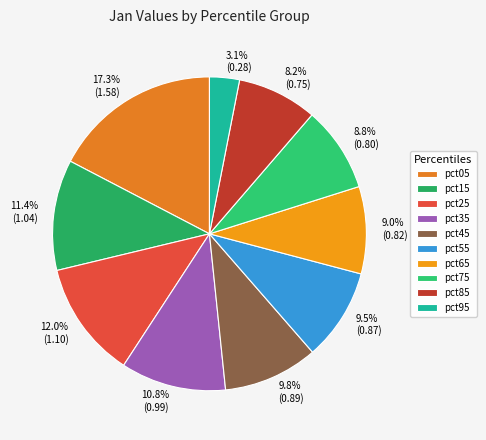

To the nearest percent, what is the difference between the pct95 and pct05 slice percentages?

14%